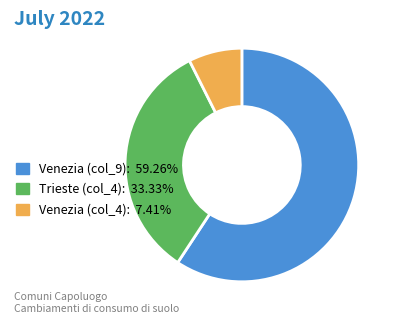

Is the sum of Venezia (col_9): 59.26% and Trieste (col_4): 33.33% greater than half?

Yes